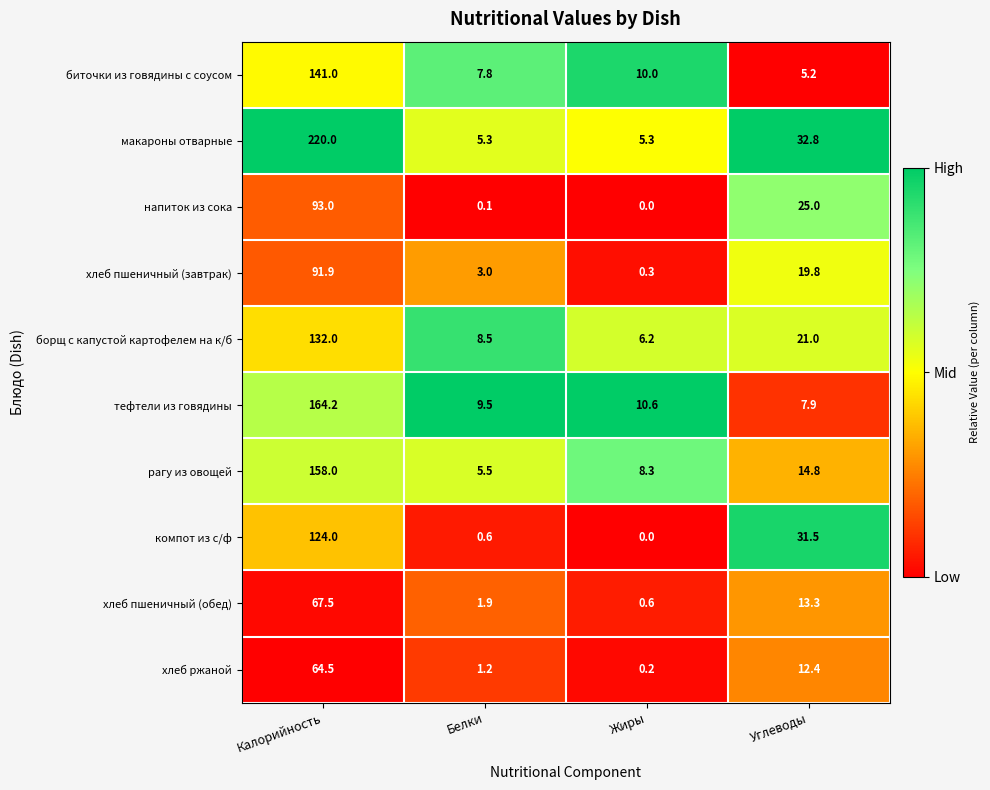

At which category is the sum across all series the highest?

Калорийность